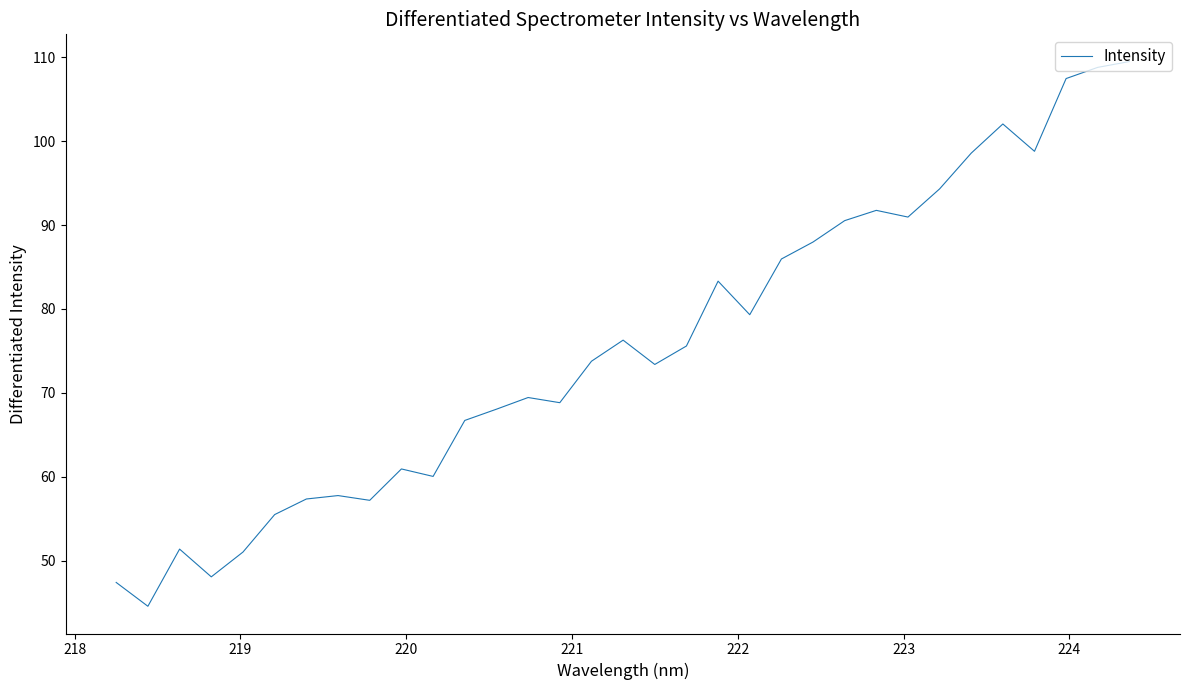

What is the minimum value shown in the chart?

44.6